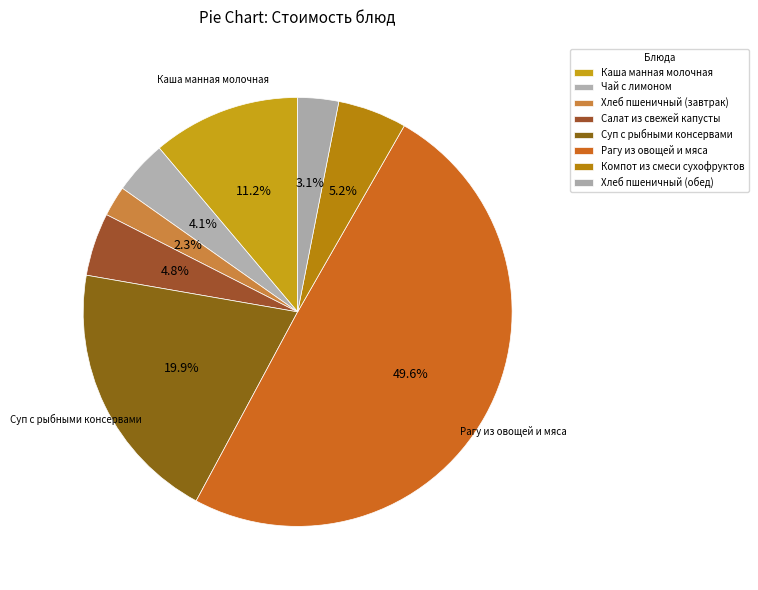

Do Компот из смеси сухофруктов and Хлеб пшеничный (завтрак) together represent more than half of the pie?

No